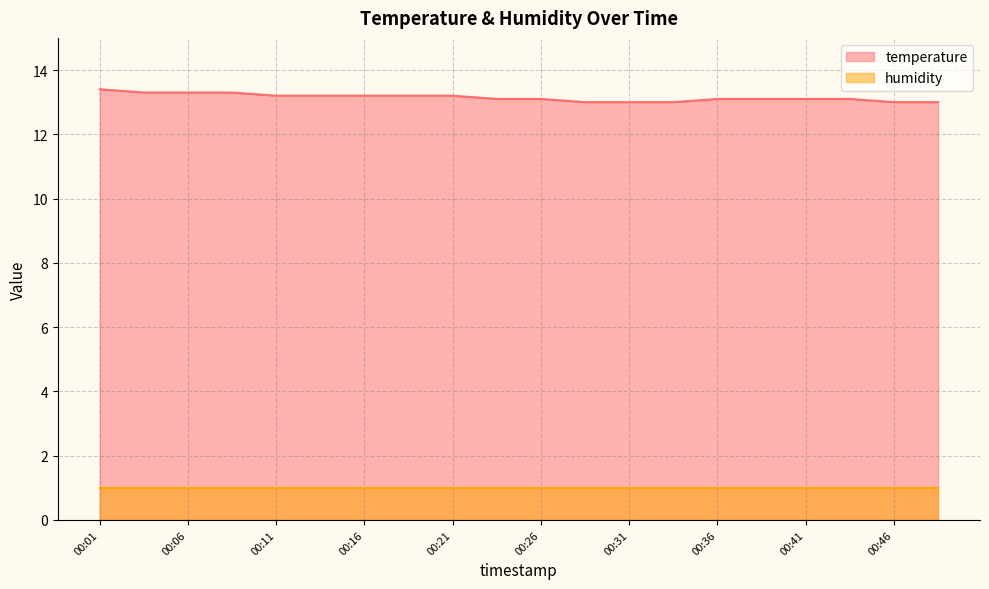

What is the value of the 3rd point from the left?

13.3